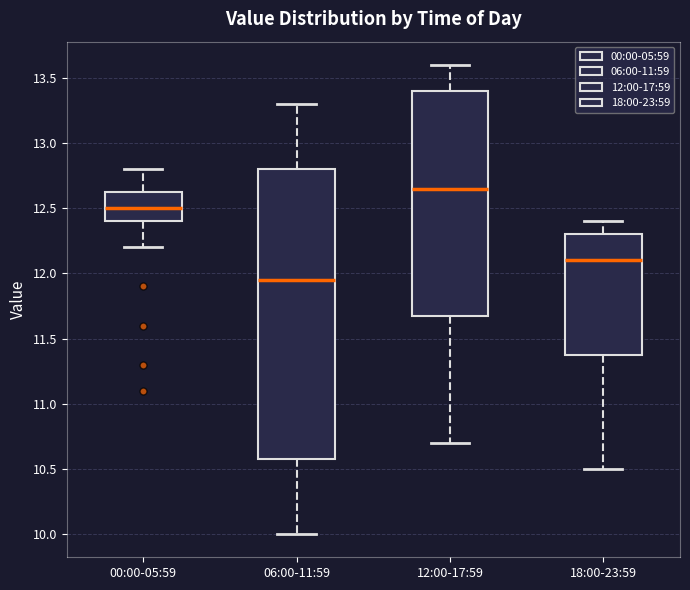

Comparing the boxes themselves (not the whiskers), which one is the tallest?

06:00-11:59